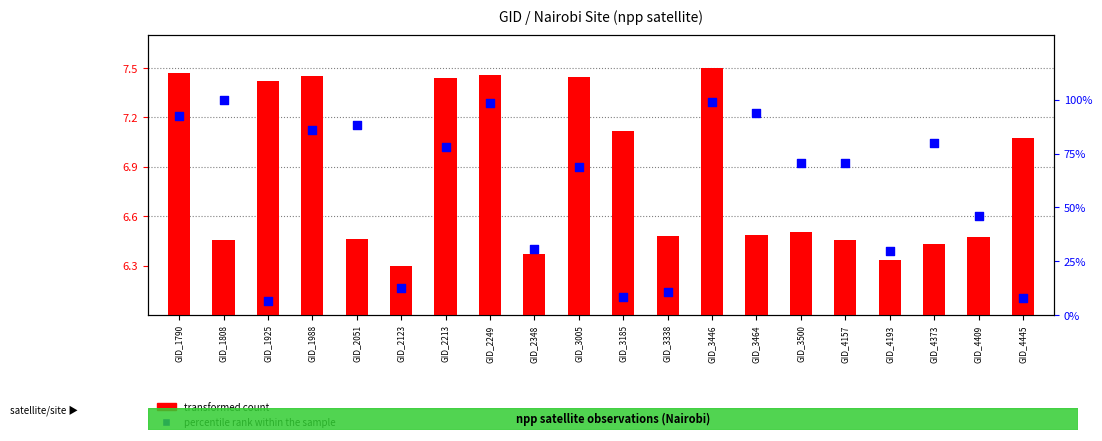

What are all the series names shown in the legend?

transformed count, percentile rank within the sample